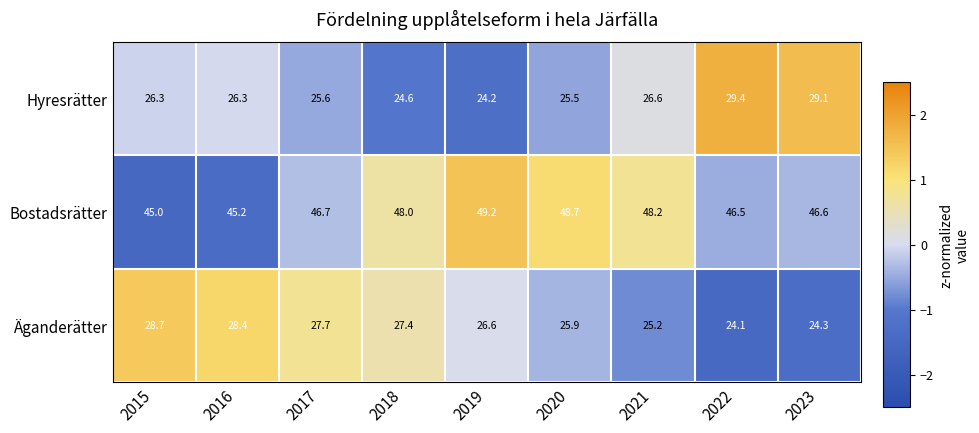

At how many categories does at least one series exceed 34?

9